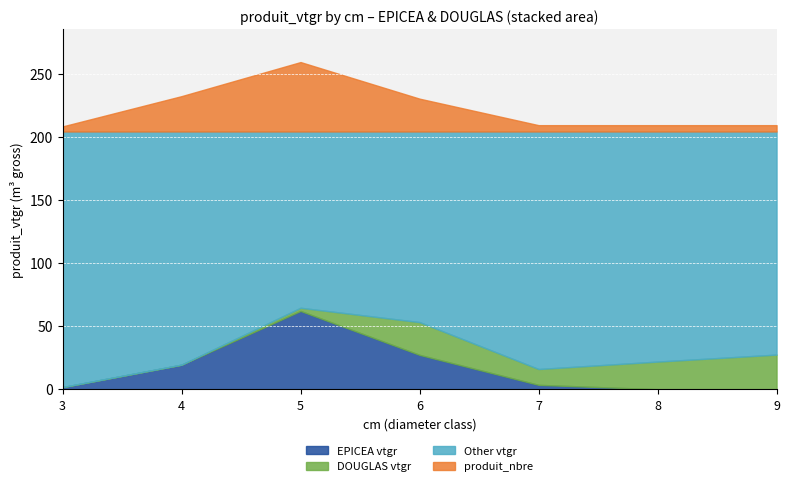

Between 5 and 7, which is larger?

5